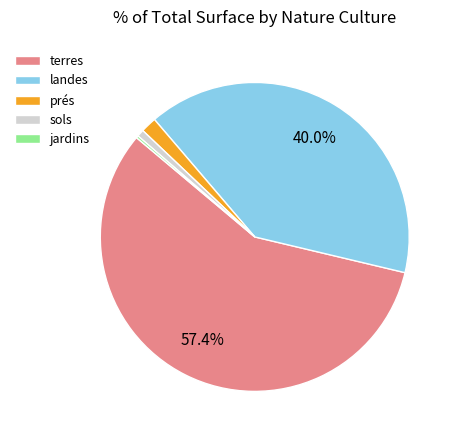

Between sols and landes, which is larger?

landes